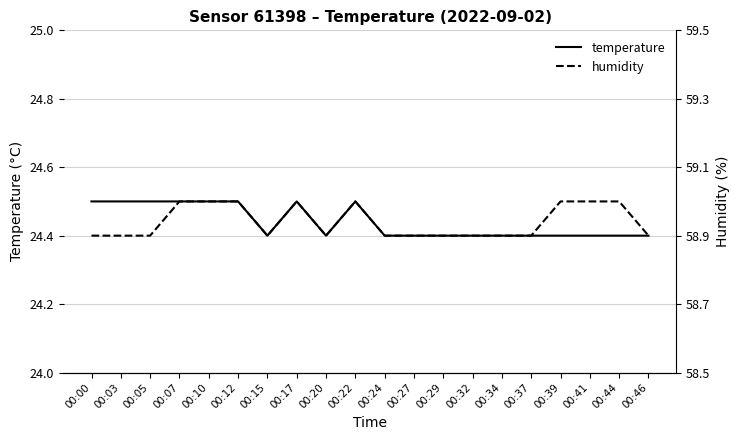

How many lines are shown in the chart?

2